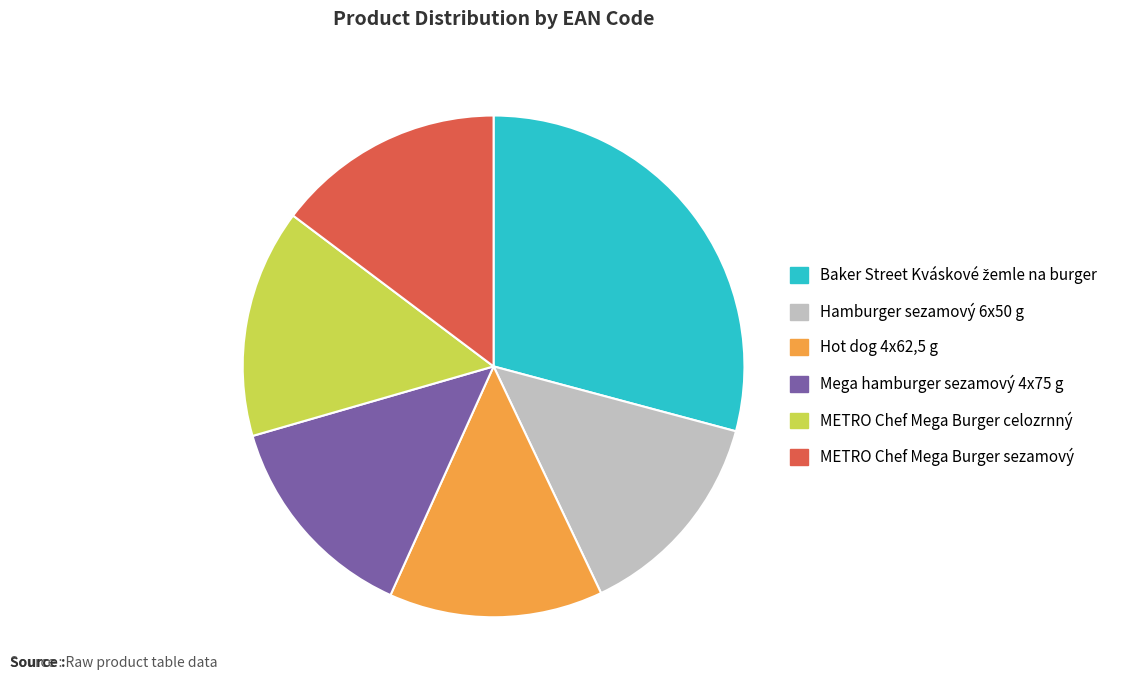

Is there any slice that represents more than half of the pie?

No